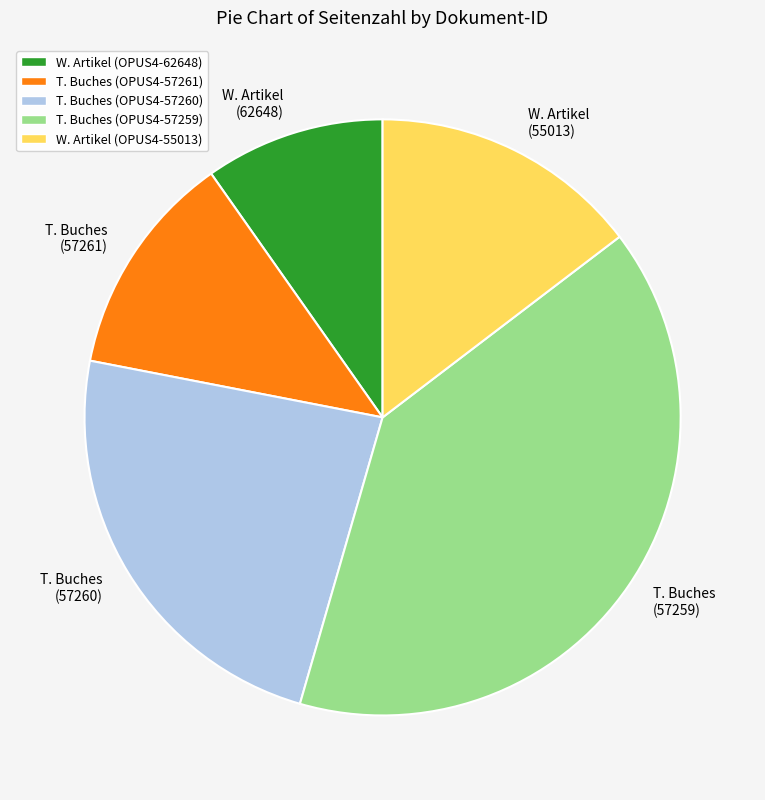

Which slice is the smallest?

W. Artikel (62648)